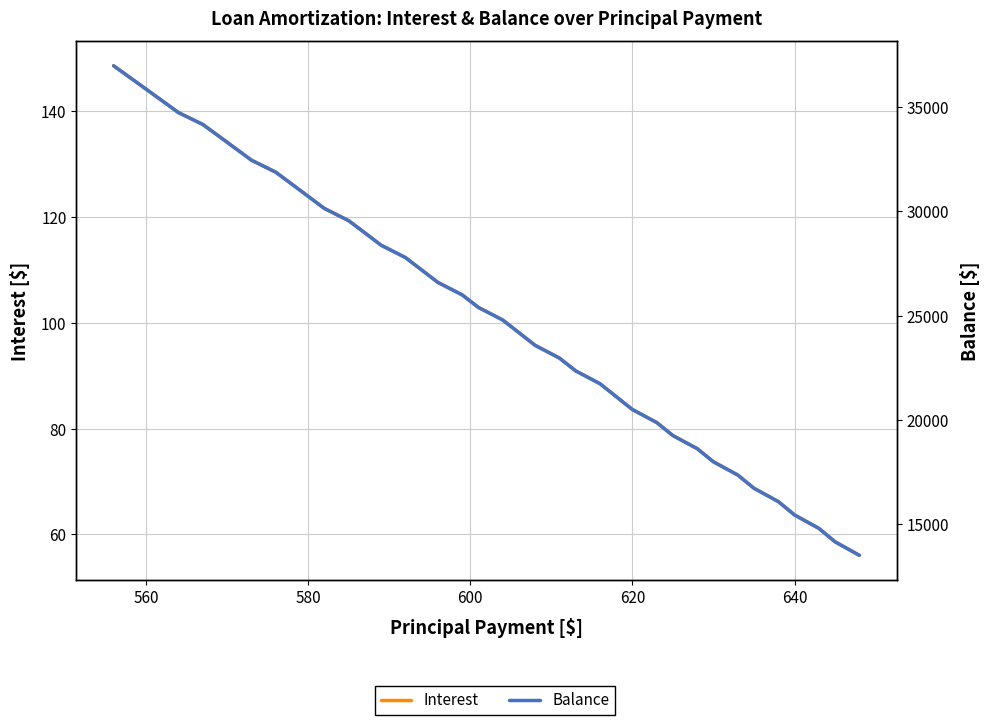

What is the maximum value shown in the chart?

36982.0